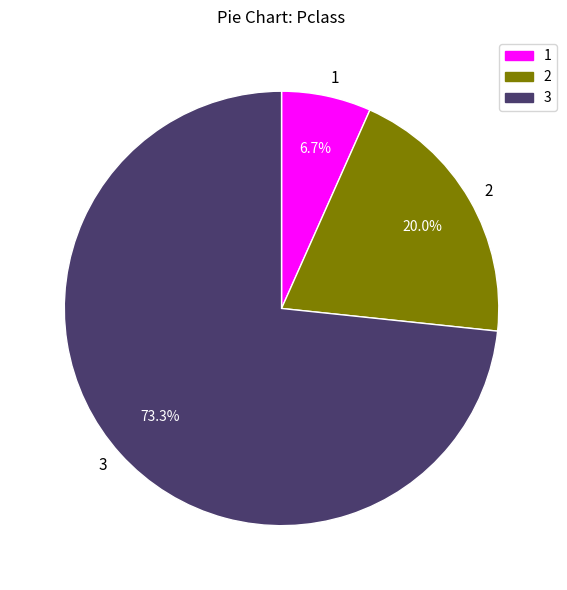

Which slice is the largest?

3